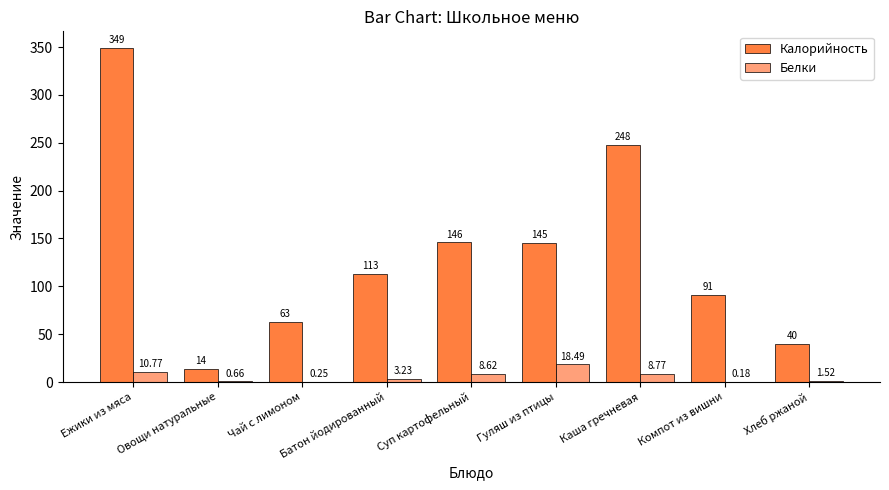

Which category has the highest value across all series?

Ежики из мяса